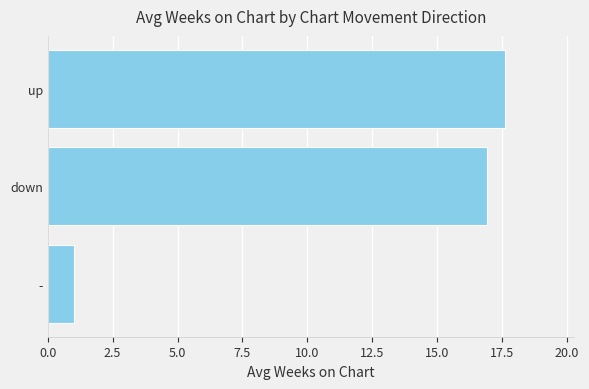

The chart shows a value of 17.6 at up. True or false?

True